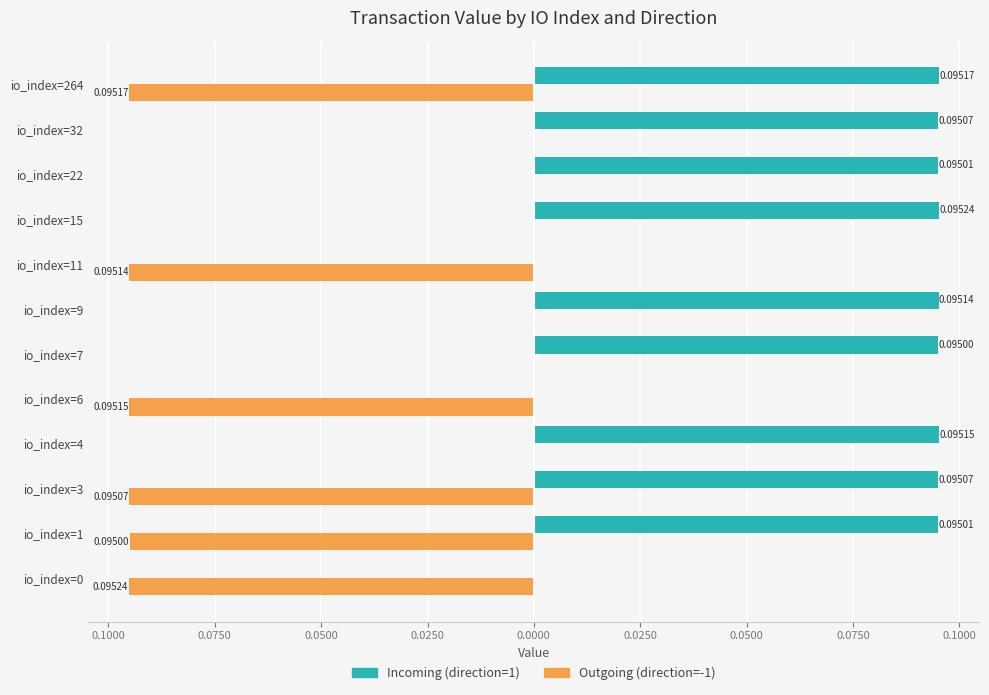

What are all the series names shown in the legend?

Incoming (direction=1), Outgoing (direction=-1)